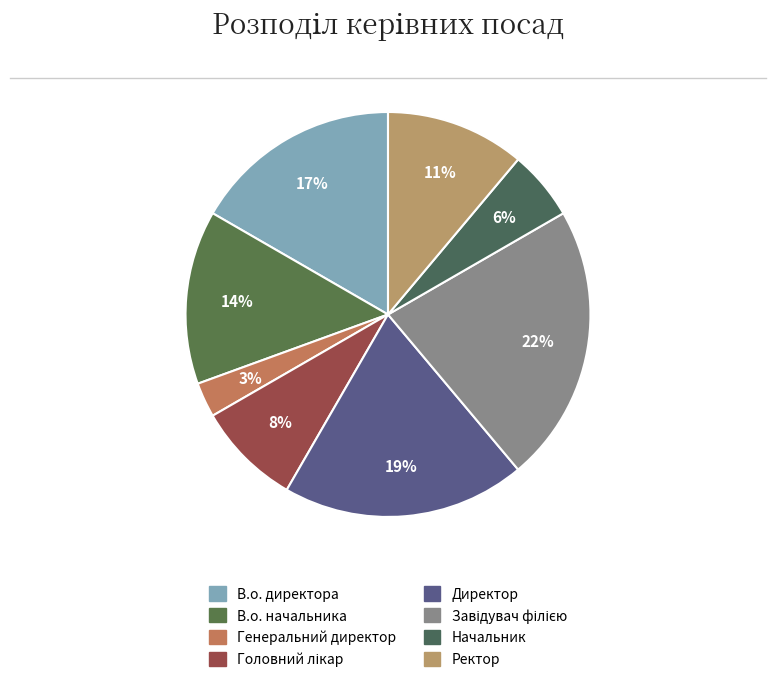

What is the smallest slice in the pie chart?

Генеральний директор